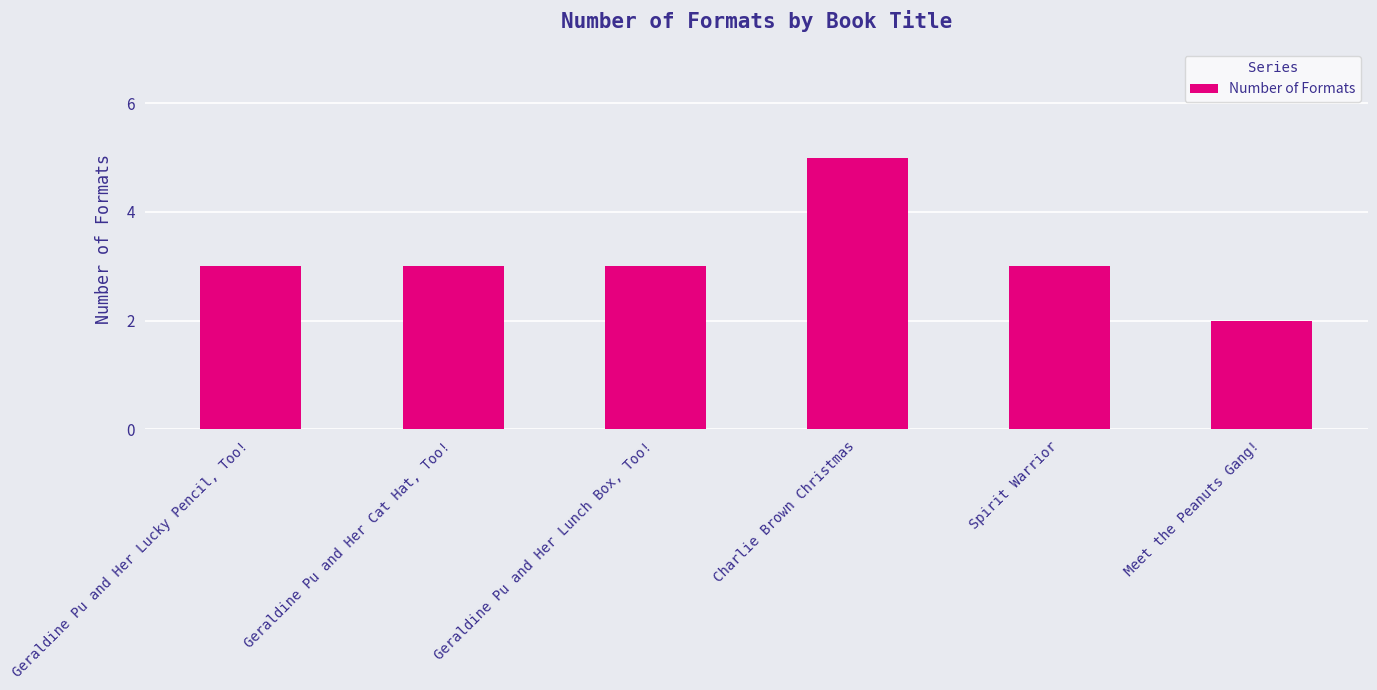

Reading left to right, extract all data points from this chart.

3	3	3	5	3	2